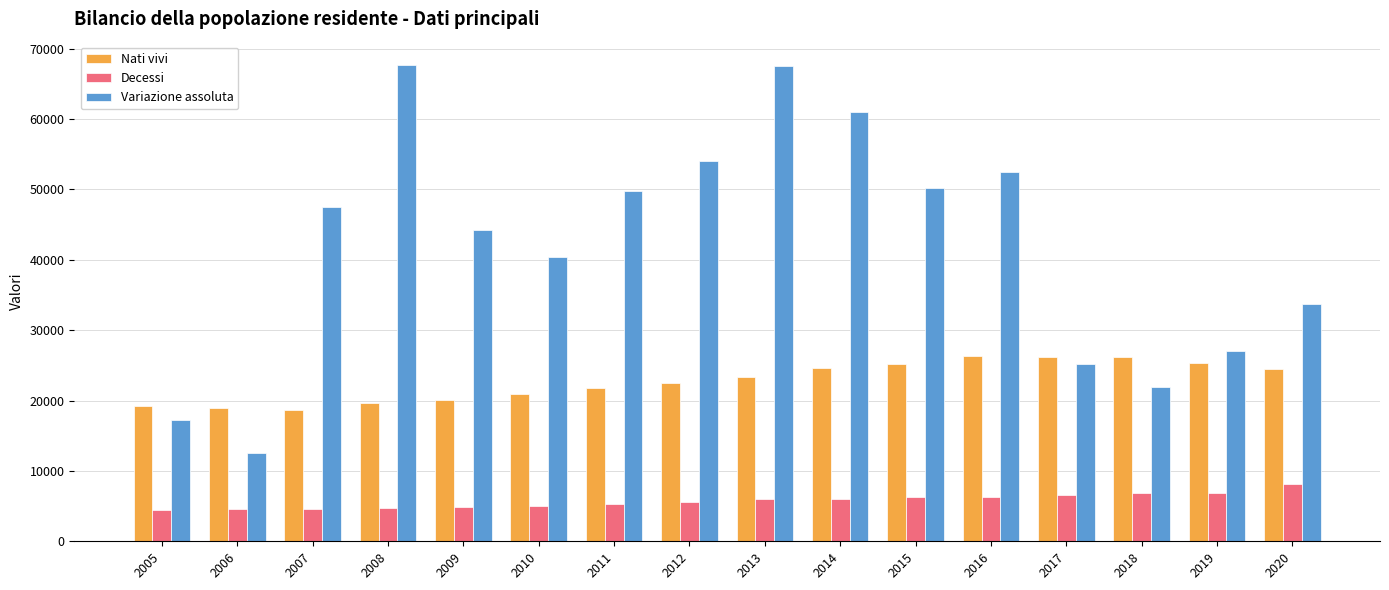

What value does the Decessi series have at 2019, to the nearest 100?

6800